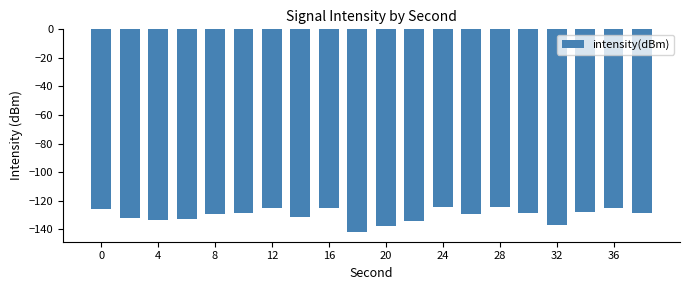

What is the greatest value displayed?

-124.4